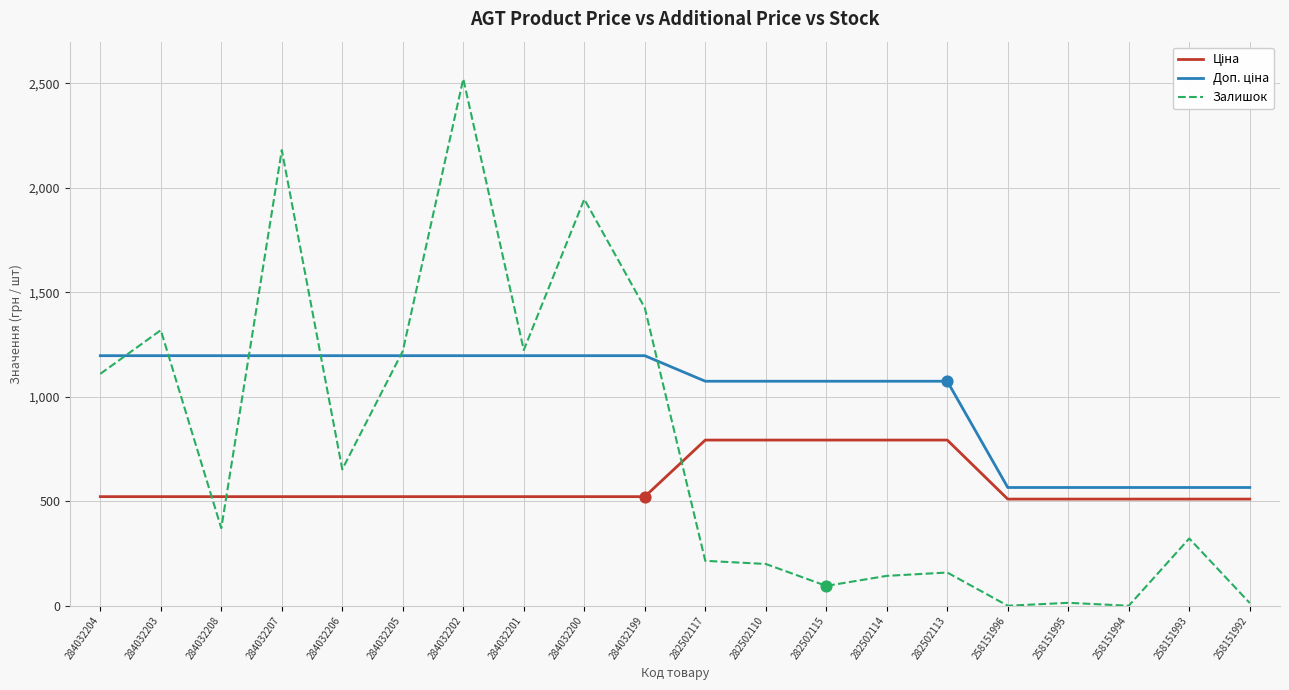

The value of Залишок at 284032207 is 2181.0. True or false?

True